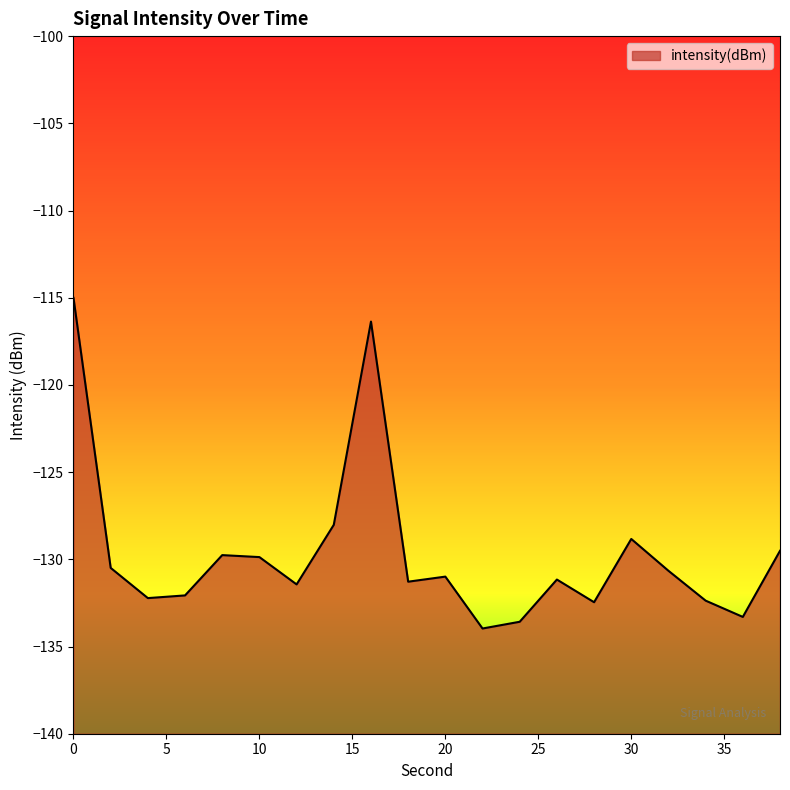

Reading left to right, list all the values displayed in this chart.

0=-115.0	2=-130.5	4=-132.2	6=-132.1	8=-129.8	10=-129.9	12=-131.4	14=-128.0	16=-116.4	18=-131.3	20=-131.0	22=-134.0	24=-133.6	26=-131.2	28=-132.5	30=-128.8	32=-130.7	34=-132.4	36=-133.3	38=-129.5